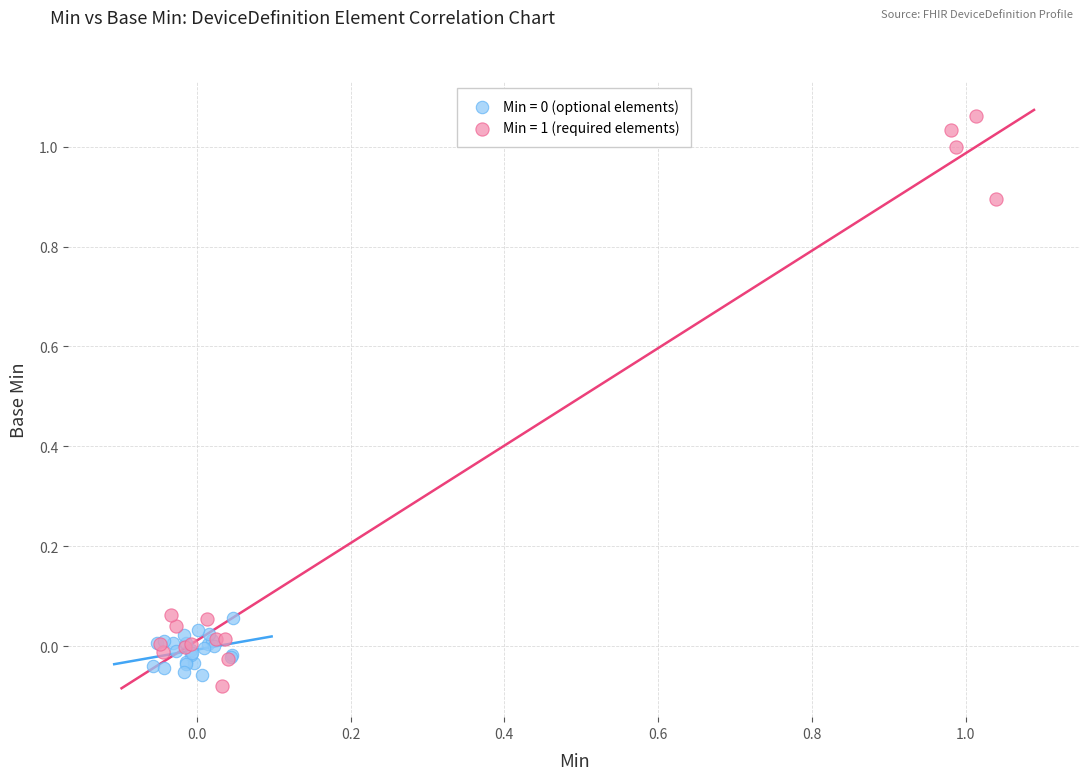

Which series has the widest spread of Y values?

Min = 1 (required elements)